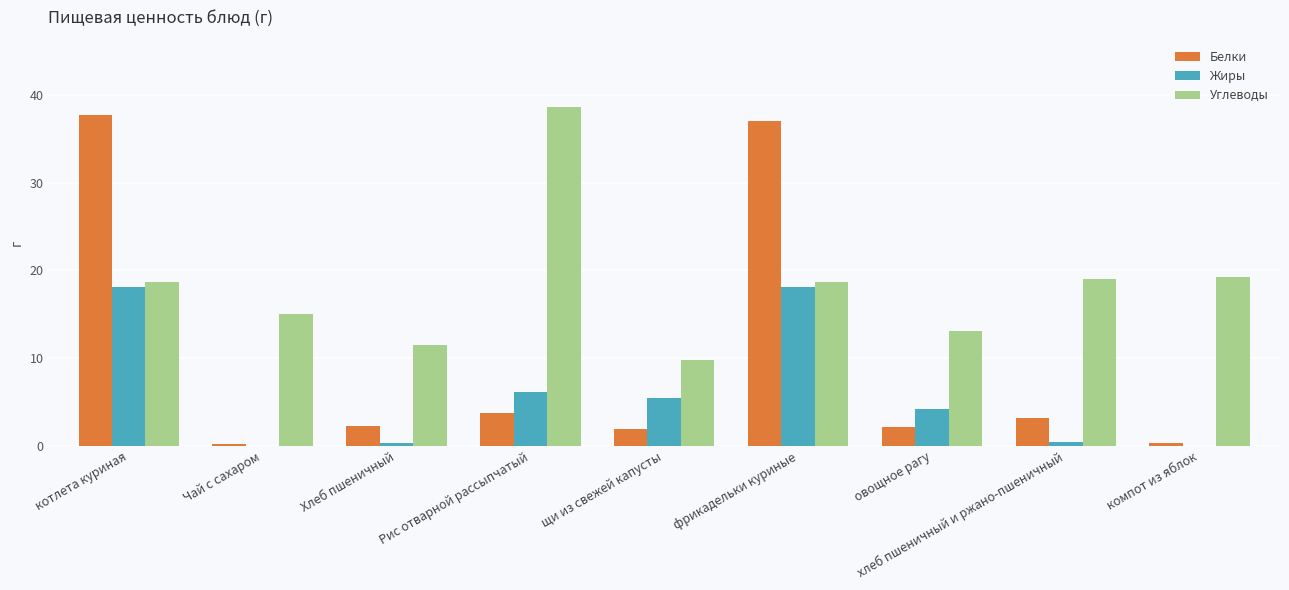

Where does the Белки series first go above 2?

котлета куриная